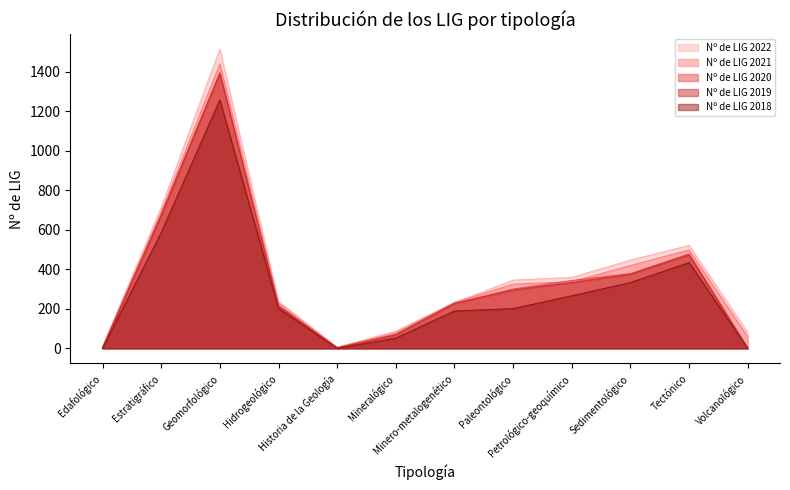

The value of Nº de LIG 2021 at Mineralógico is 79. True or false?

True